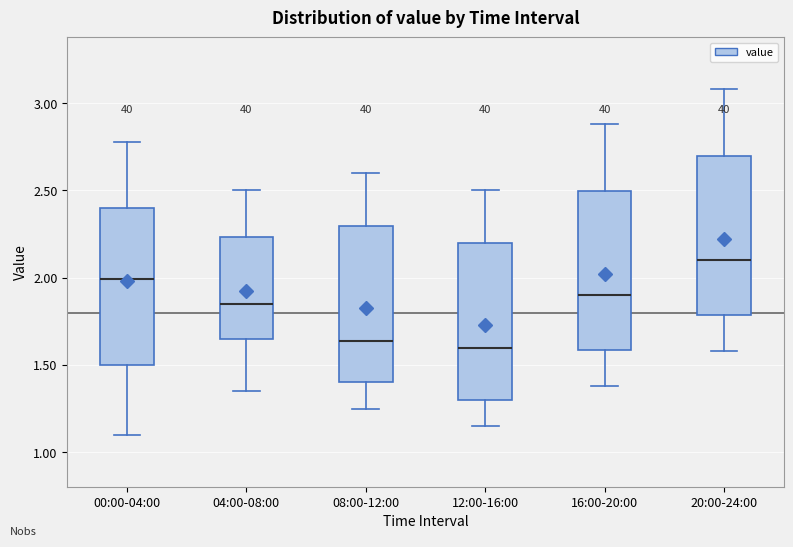

Where does the lower whisker of the box for 12:00-16:00 end on the y-axis? The values are not printed on the chart, so give them approximately, as read against the axis.

1.15